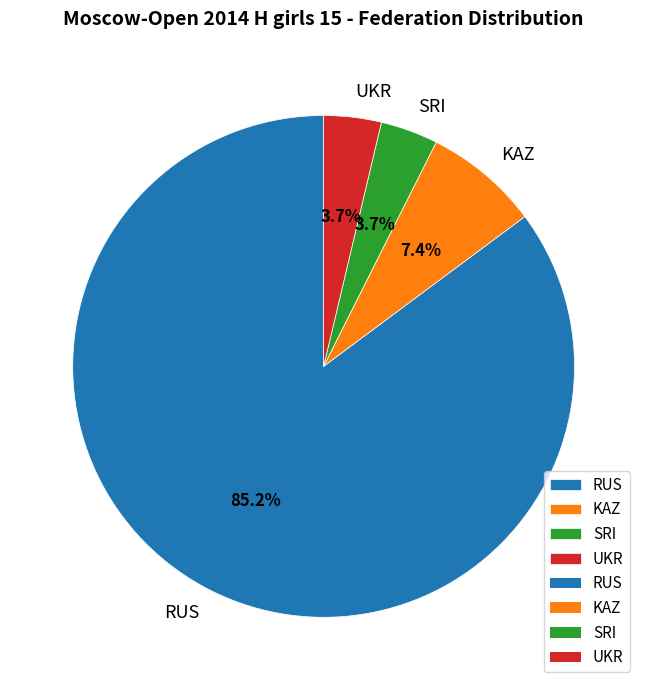

Count the number of slices in the pie.

4